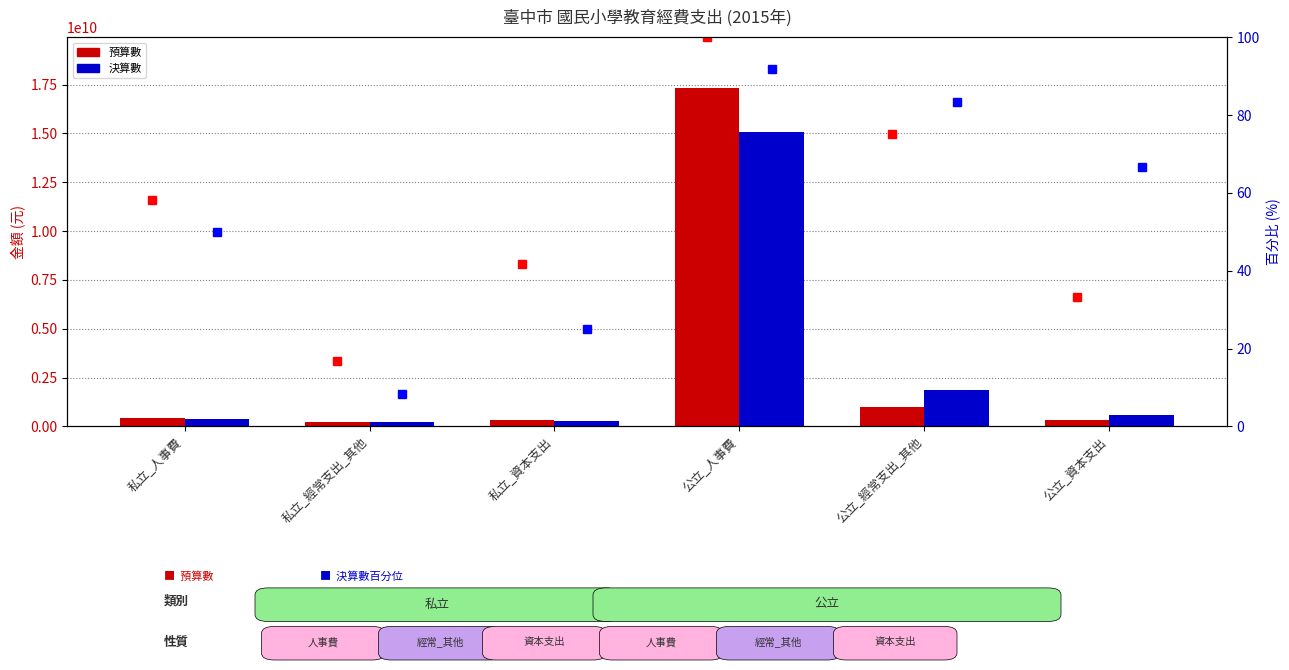

The 預算數百分位 series shows 100.0 at 公立_人事費. True or false?

True